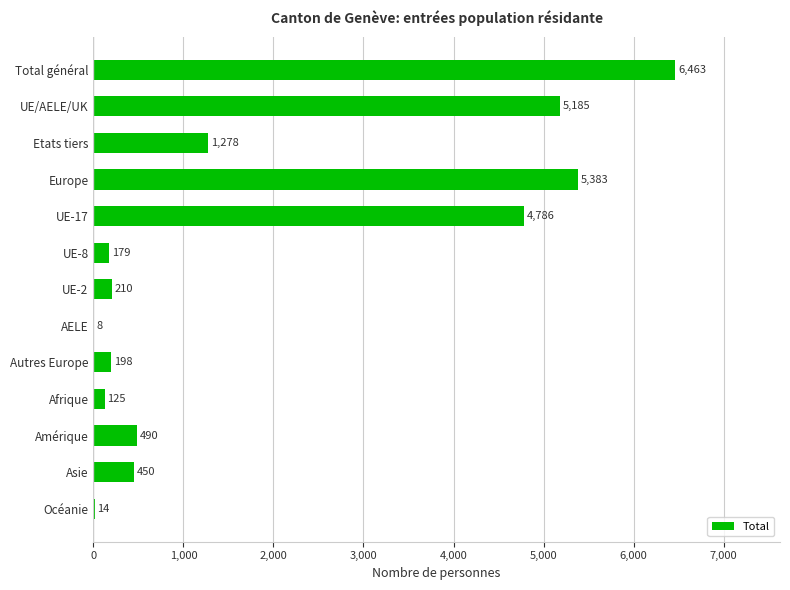

The value at Amérique is 490. True or false?

True